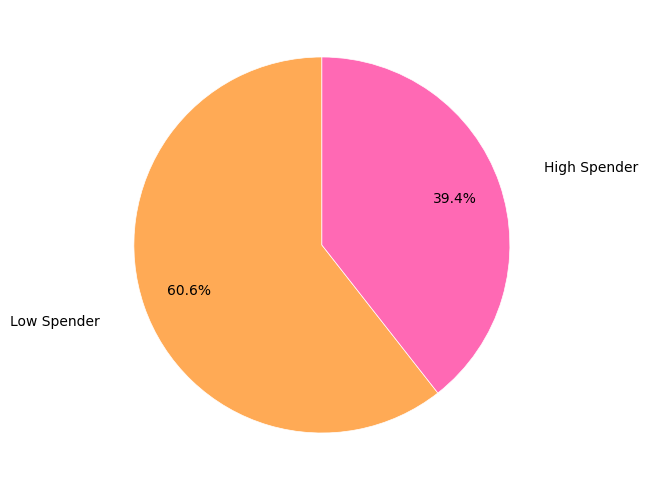

What is the ratio of the value at High Spender to the value at Low Spender?

0.7